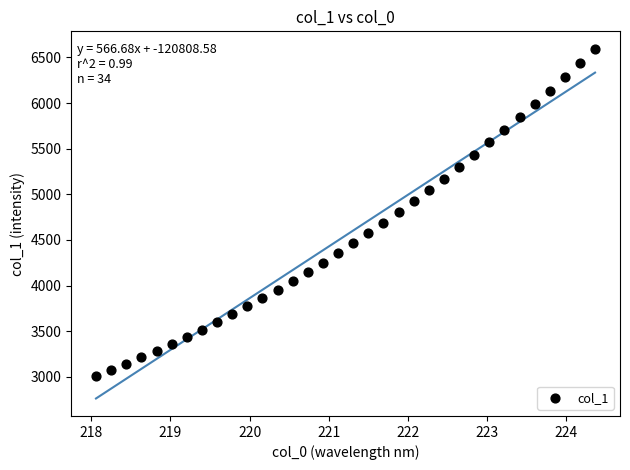

What is the range of Y values (max minus min)?

3586.3